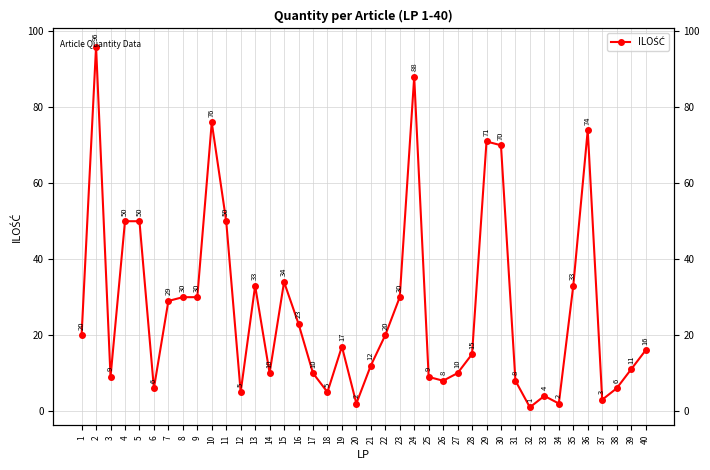

How many interior local peaks (higher than both neighbors) does the data have?

9